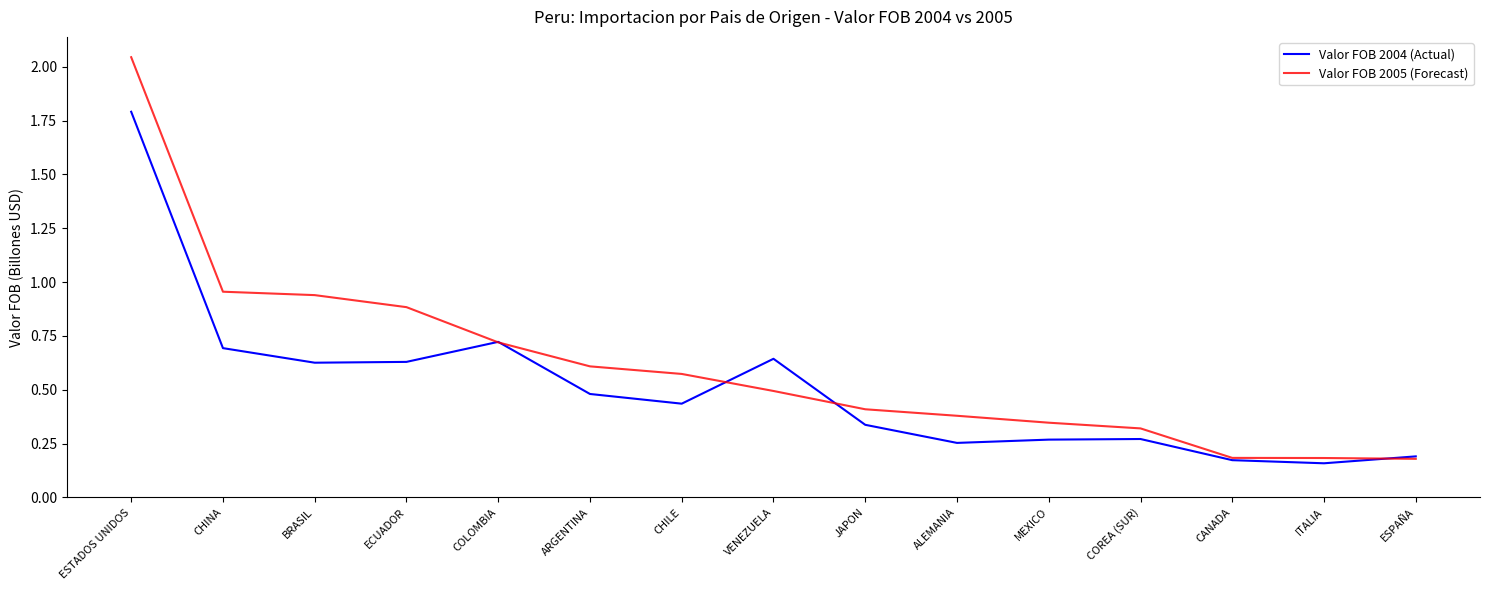

At which label does Valor FOB 2004 (Actual) reach its peak?

ESTADOS UNIDOS